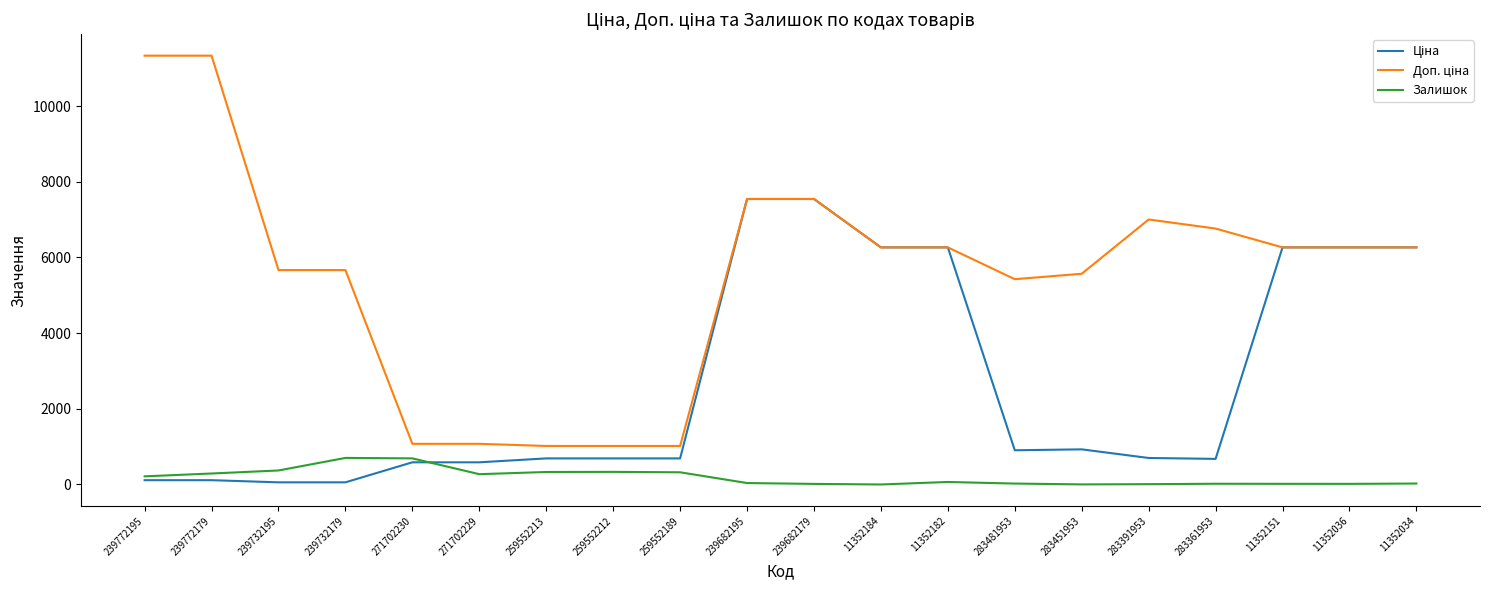

What is the highest value of the Залишок series?

702.0